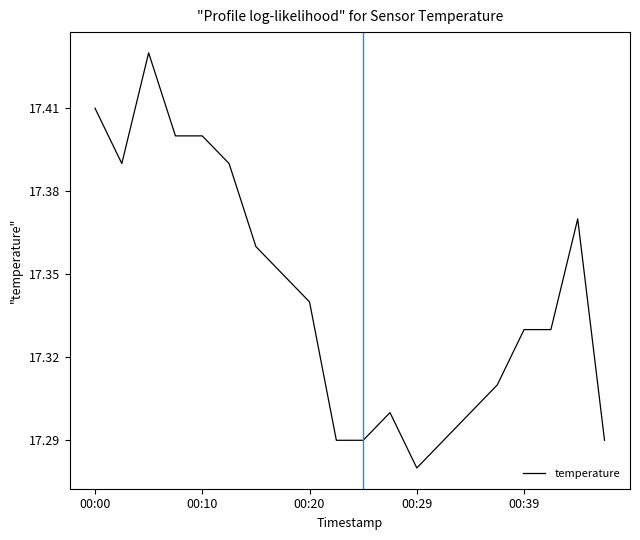

Which category has the lowest value across all series?

00:29